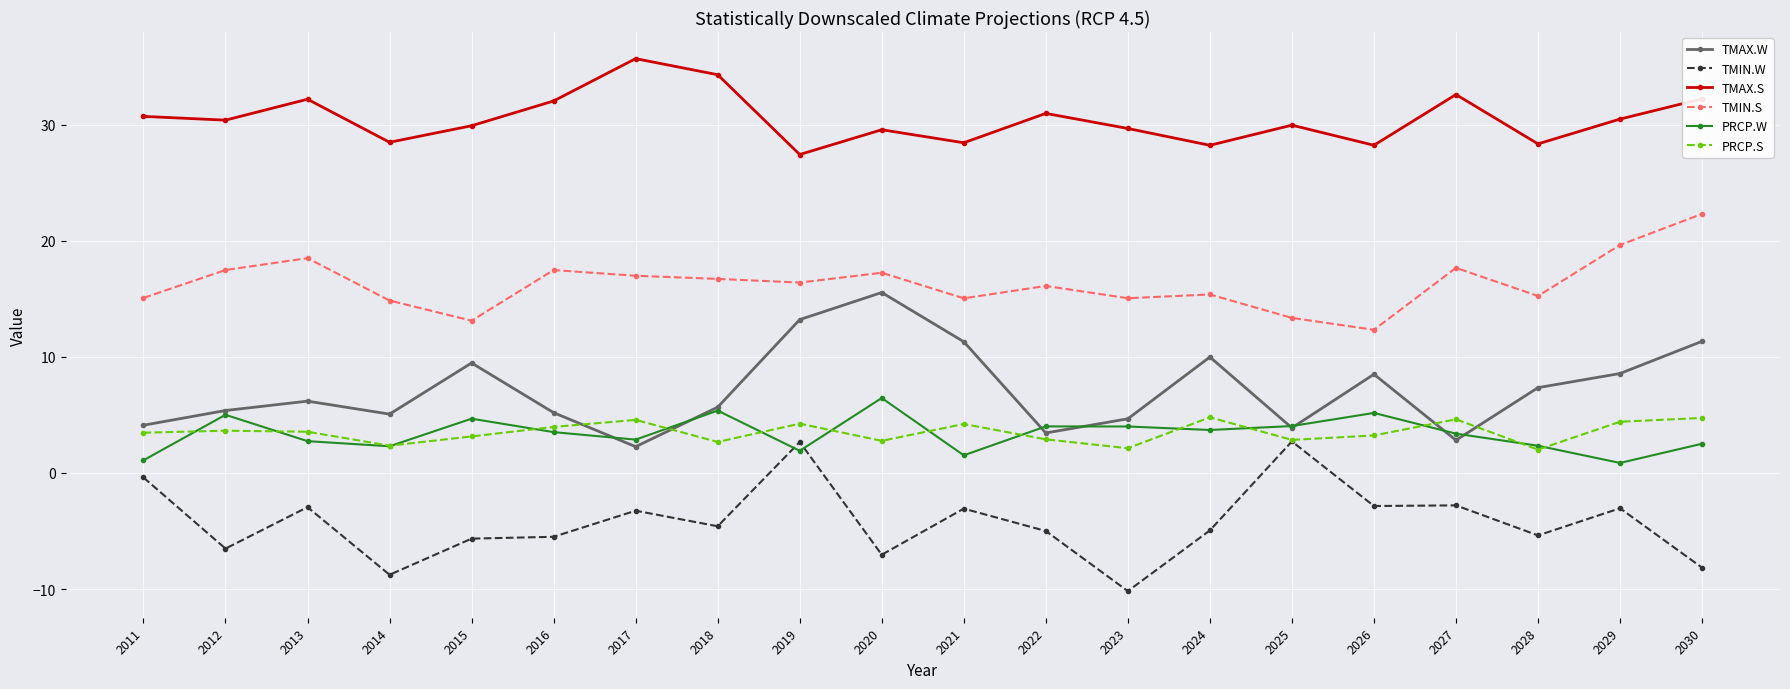

Rank the series by their maximum value, from highest to lowest.

TMAX.S, TMIN.S, TMAX.W, PRCP.W, PRCP.S, TMIN.W